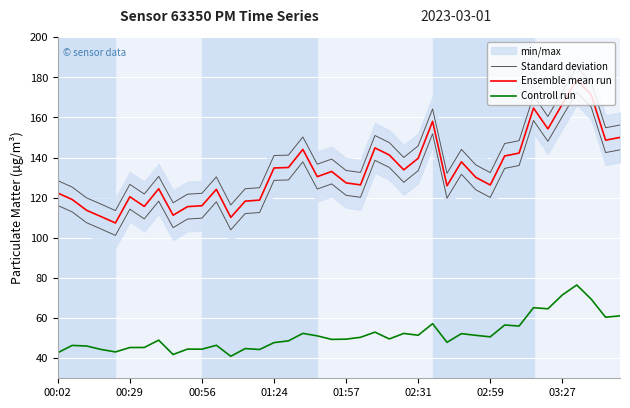

What is the sum of the Standard deviation values at 00:29 and 28?

269.4